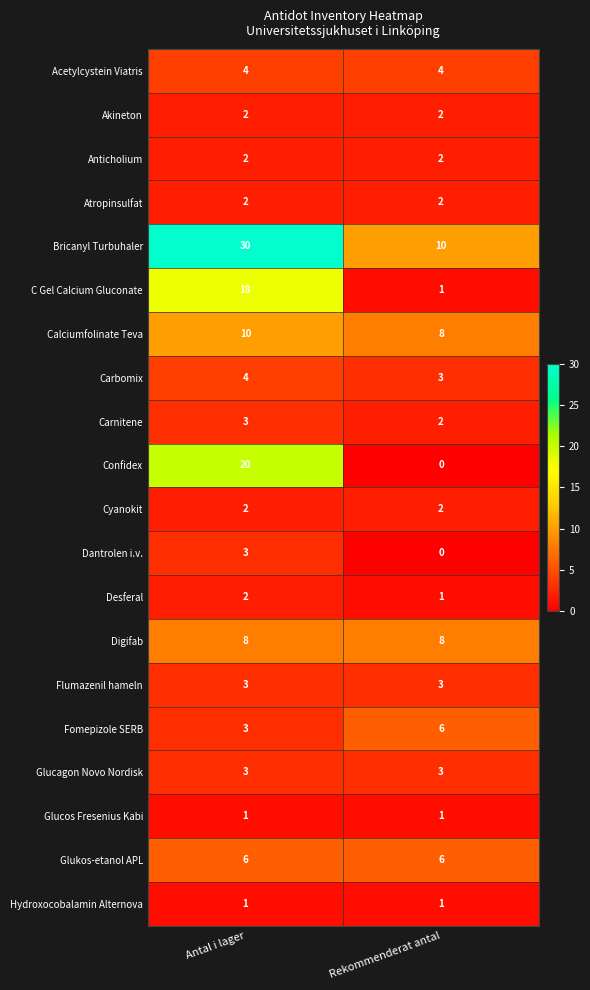

Where is Fomepizole SERB nearest to the value 4?

Antal i lager